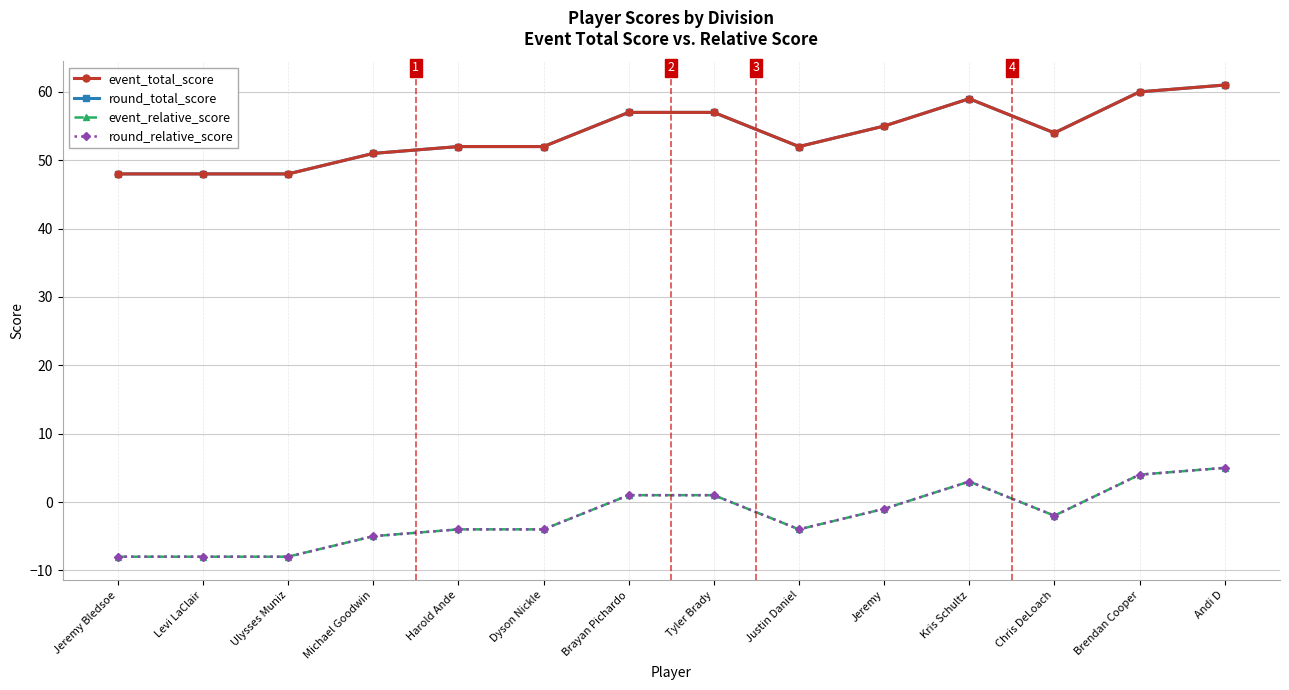

Which series changed the most between Dyson Nickle and Chris DeLoach?

event_total_score